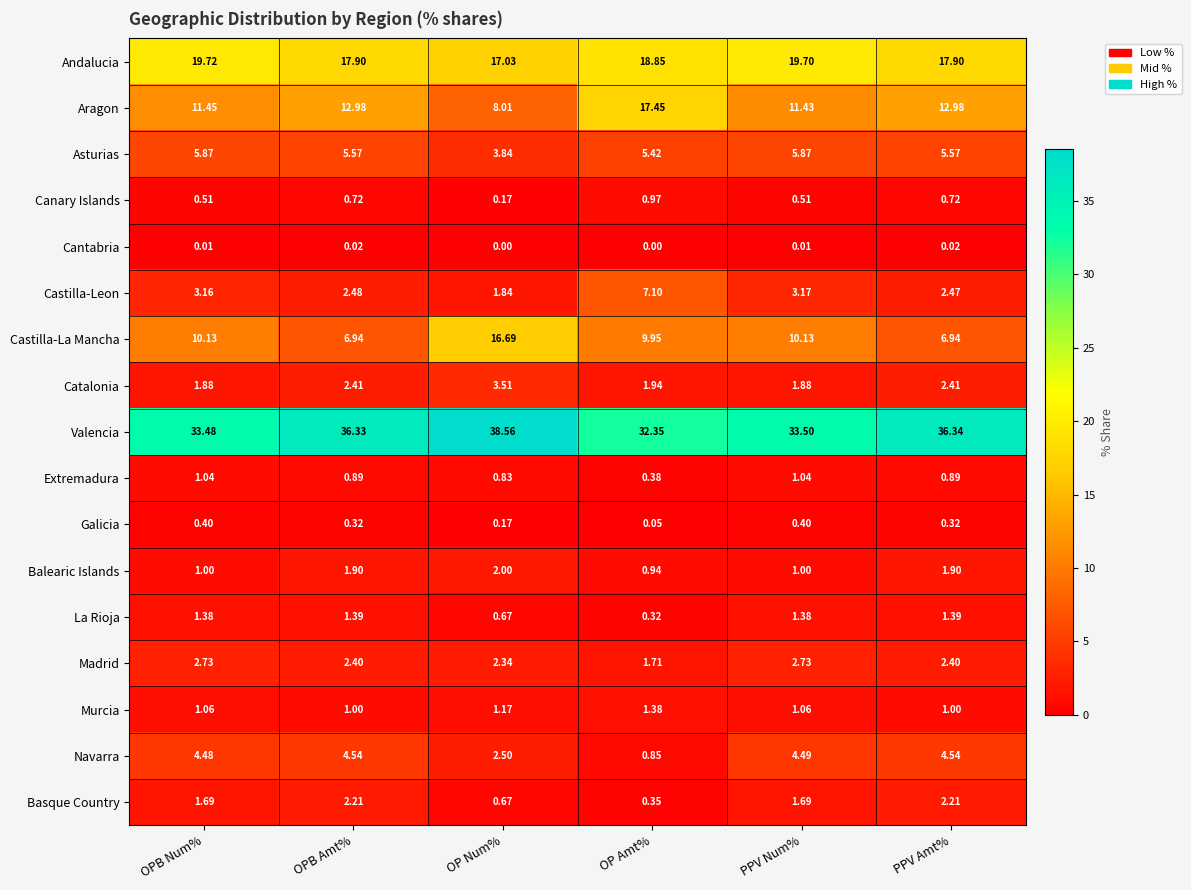

List the series in order of their peak value, lowest first.

Cantabria, Galicia, Canary Islands, Extremadura, Murcia, La Rioja, Balearic Islands, Basque Country, Madrid, Catalonia, Navarra, Asturias, Castilla-Leon, Castilla-La Mancha, Aragon, Andalucia, Valencia